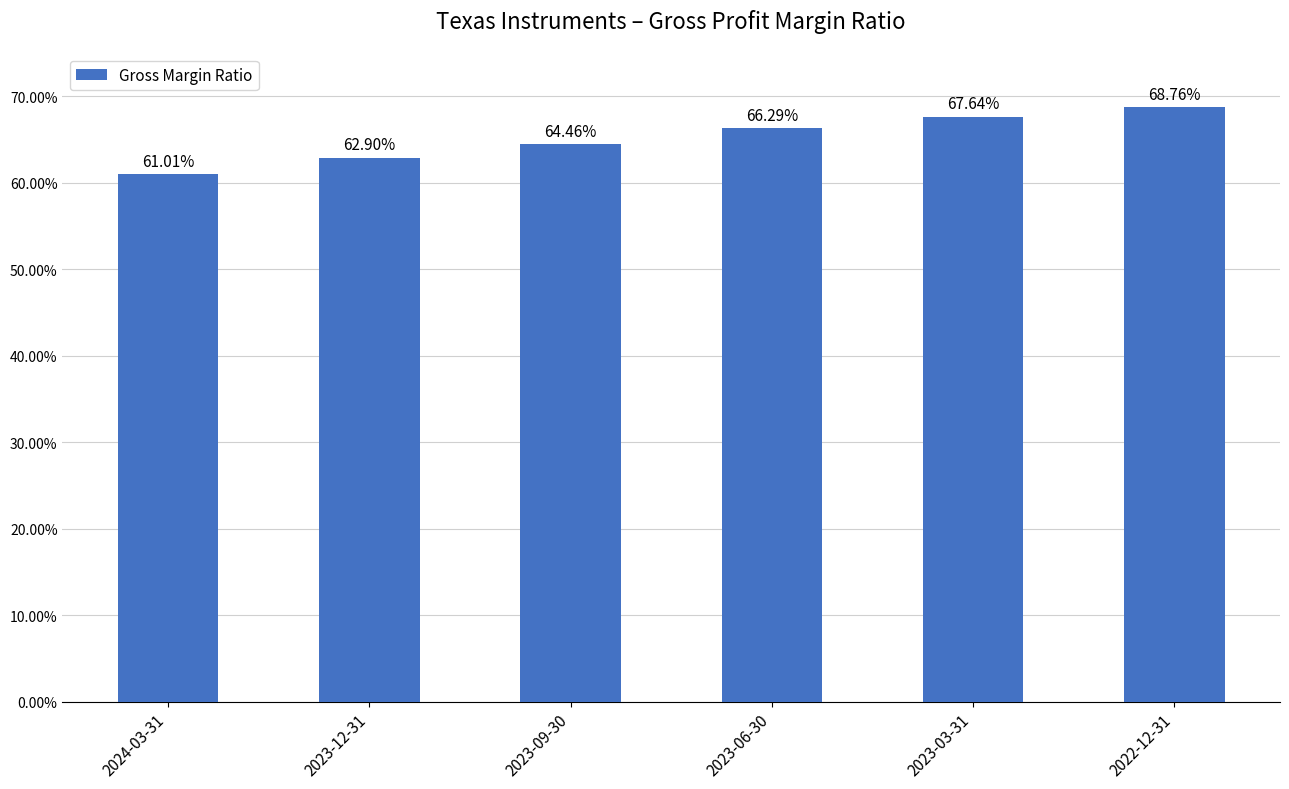

What is the sum of all values?

3.9